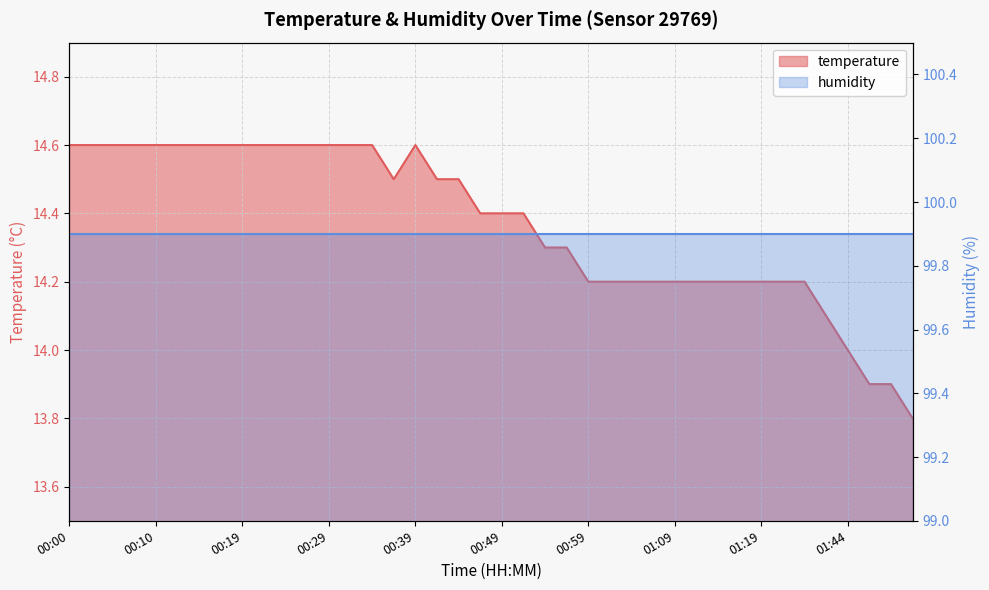

How many data points are less than 14?

3